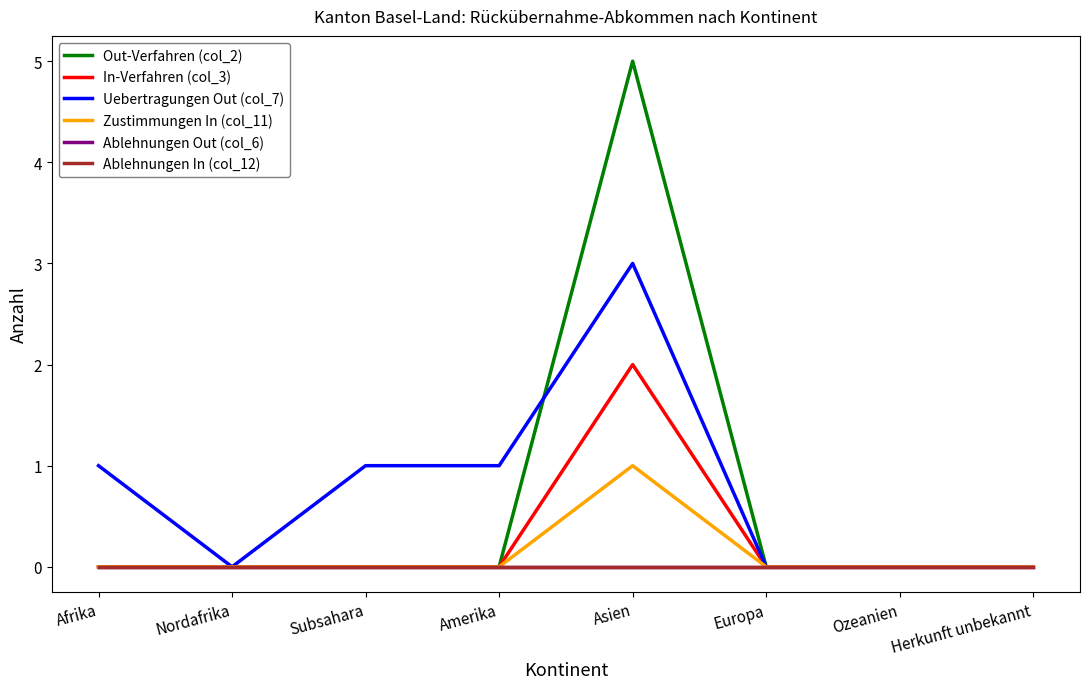

Does the chart display data point markers on the line(s)?

No